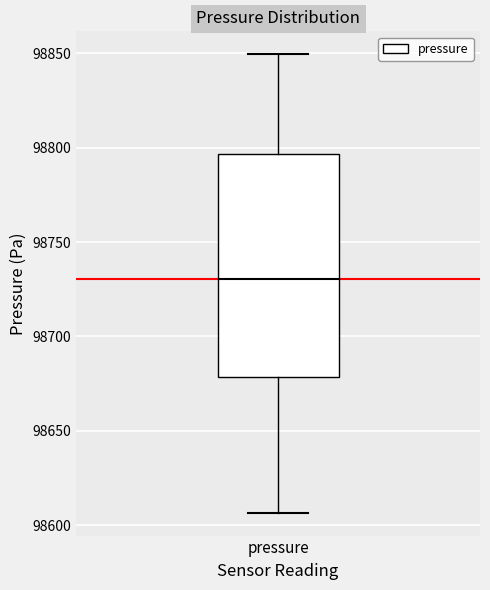

Where does the median line of the box for pressure sit on the y-axis? The values are not printed on the chart, so give them approximately, as read against the axis.

98730